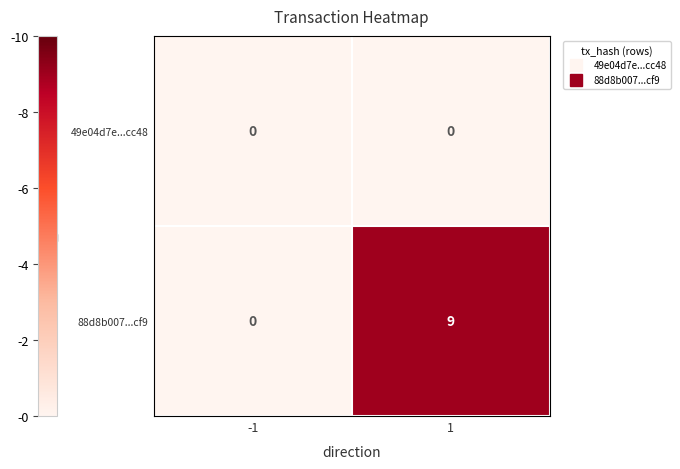

Which series has the largest range (max minus min)?

88d8b007...cf9